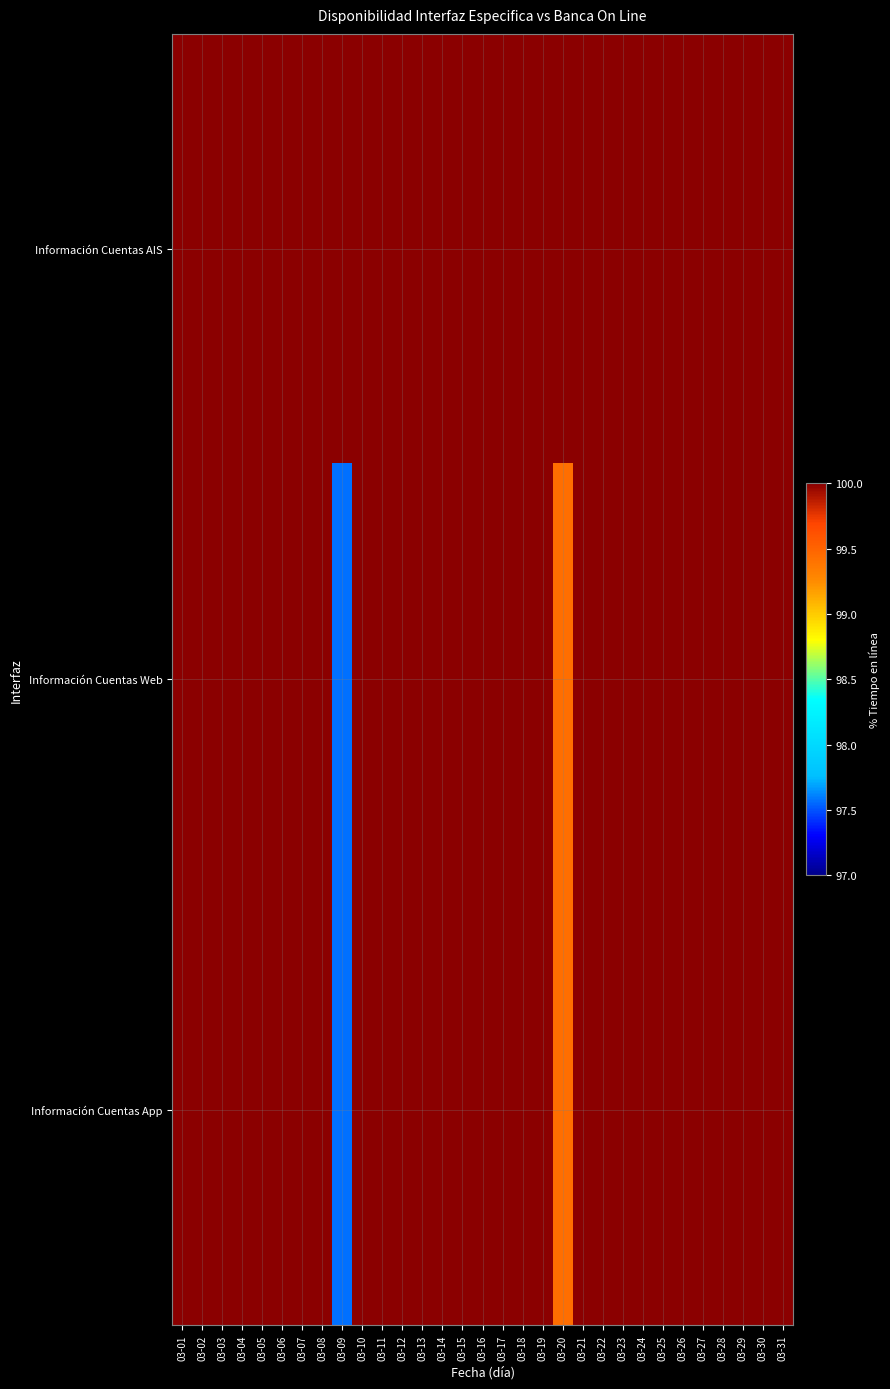

At which category is the sum across all series the highest?

03-01